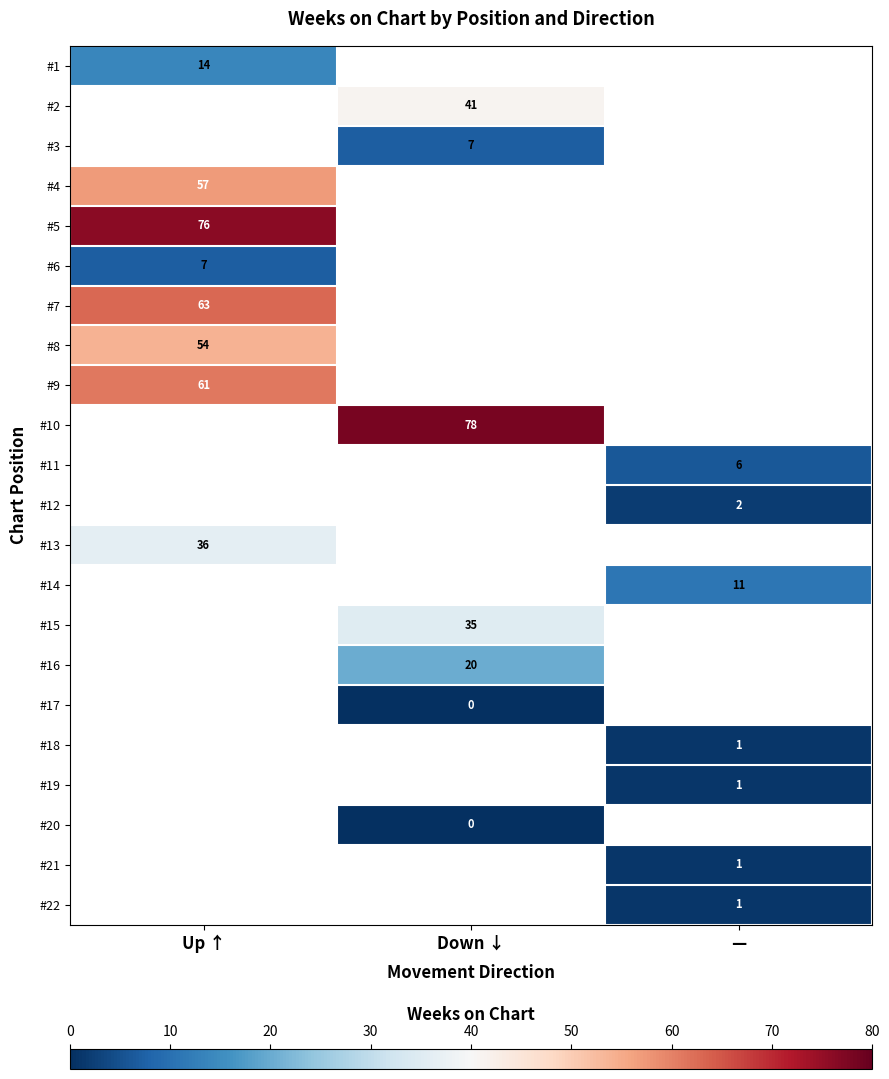

Which has a higher value, — or Up ↑?

Up ↑